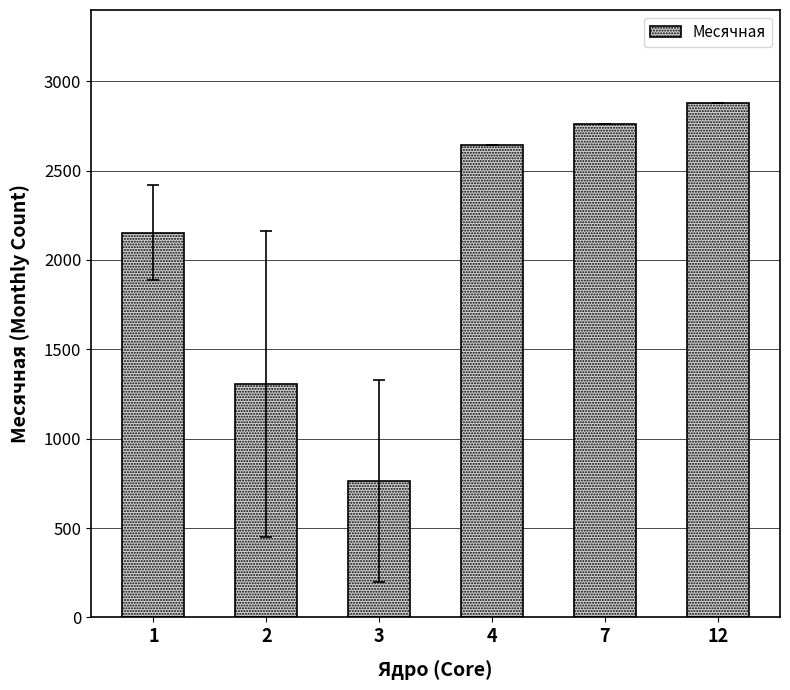

What is the change in value from 1 to 2?

-845.8